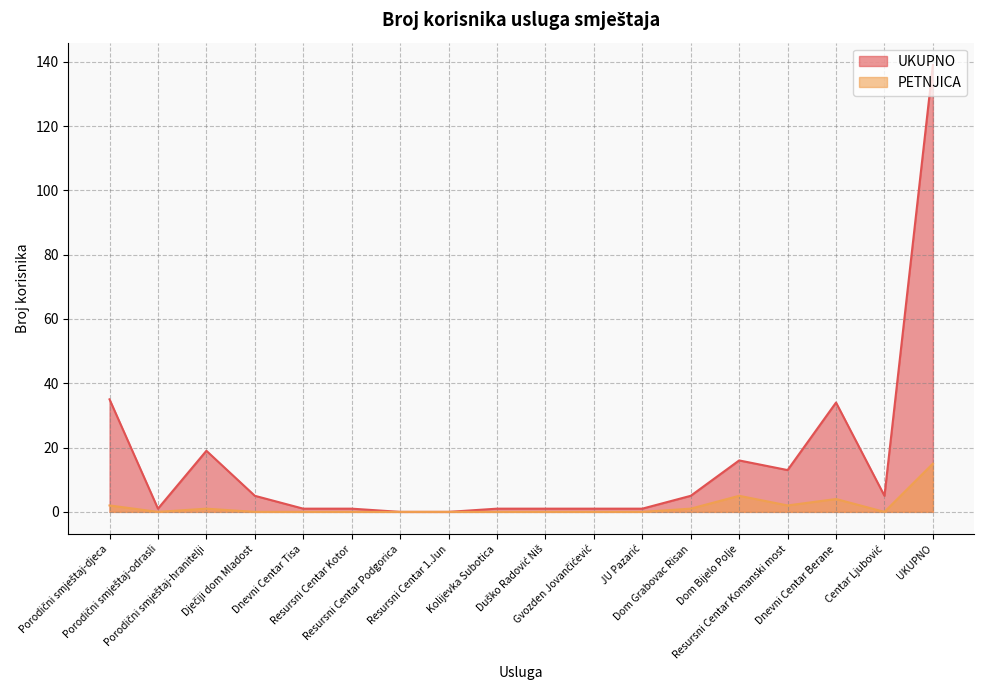

Between Porodični smještaj-hranitelji and Dom Grabovac Risan, which series saw the biggest shift?

UKUPNO